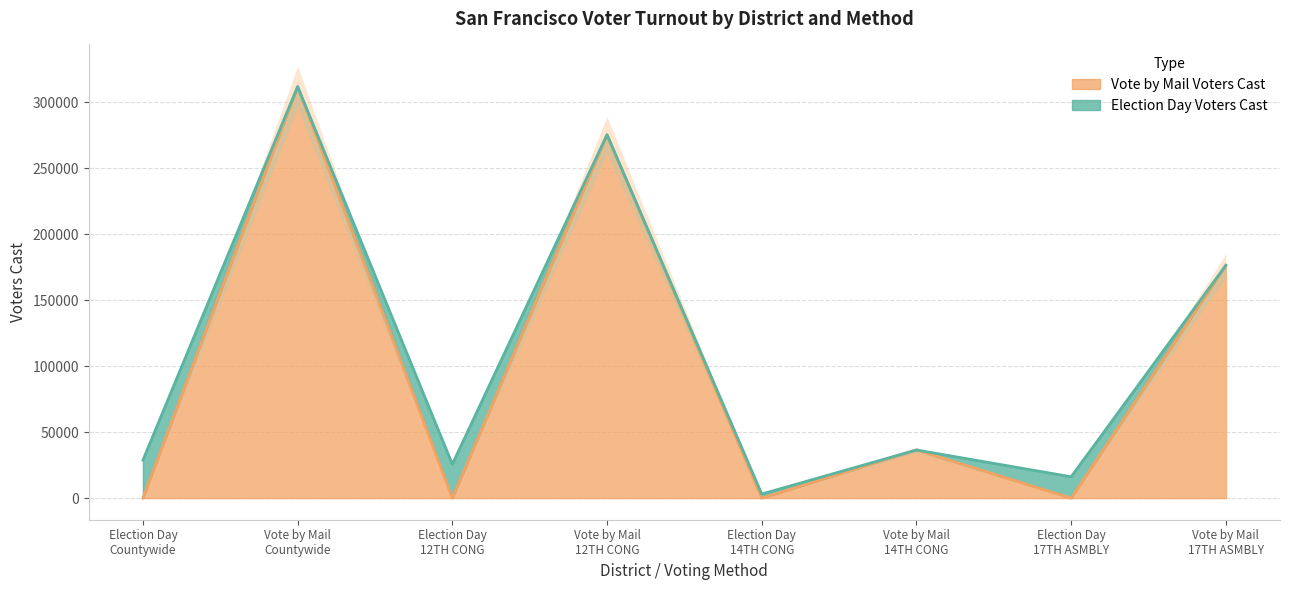

Reading left to right, extract all data points from this chart.

0	311908	0	275421	0	36487	0	176453